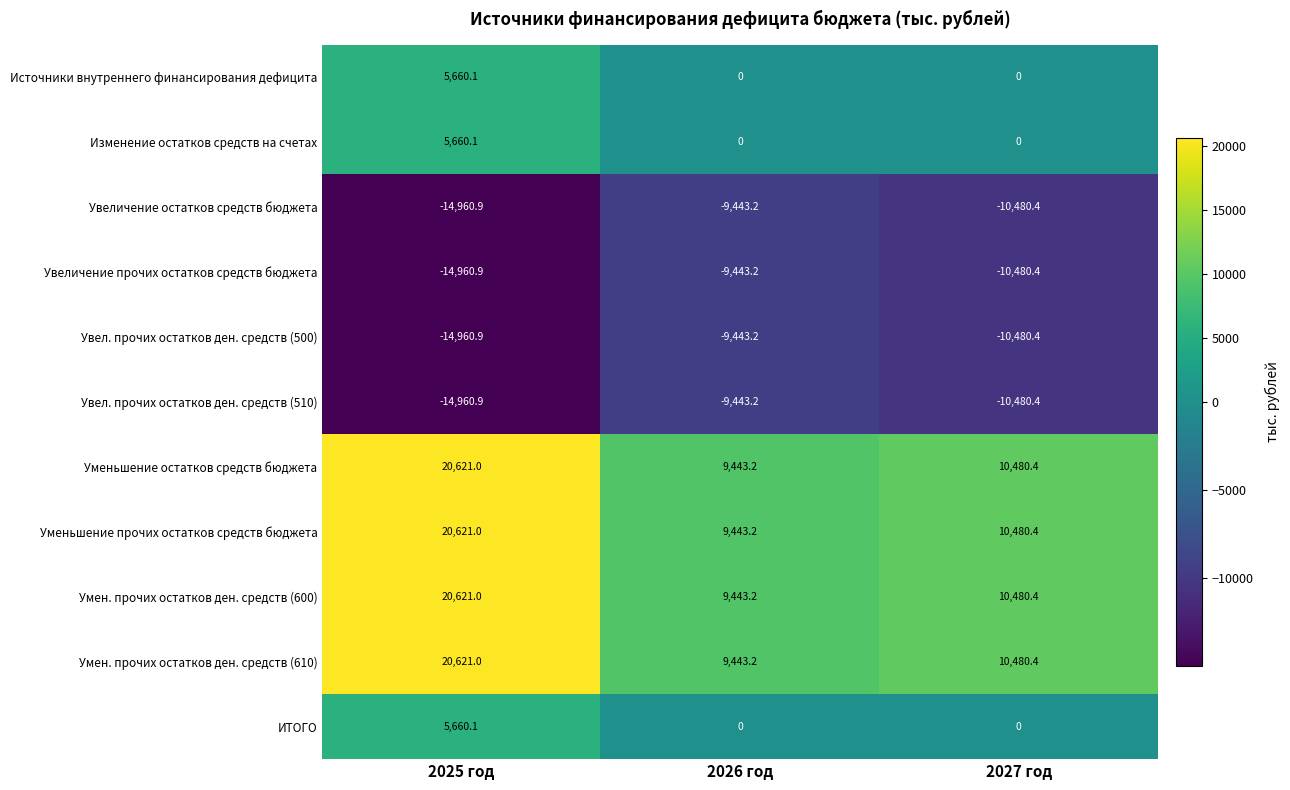

At which category is the sum across all series the highest?

2025 год